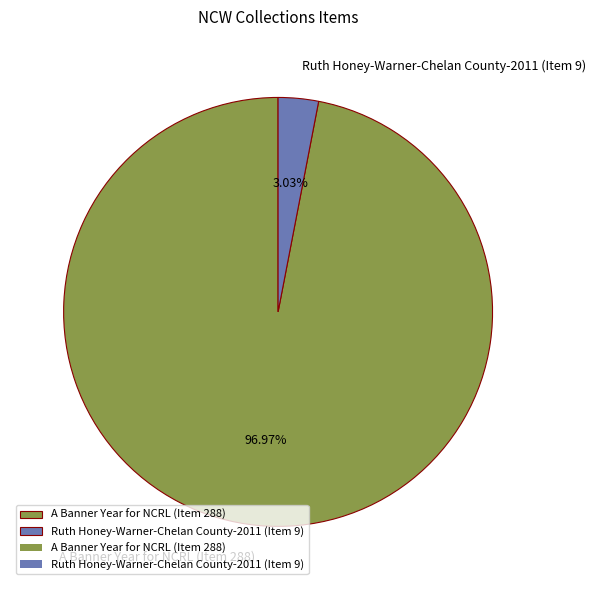

Between A Banner Year for NCRL (Item 288) and Ruth Honey-Warner-Chelan County-2011 (Item 9), which is larger?

A Banner Year for NCRL (Item 288)